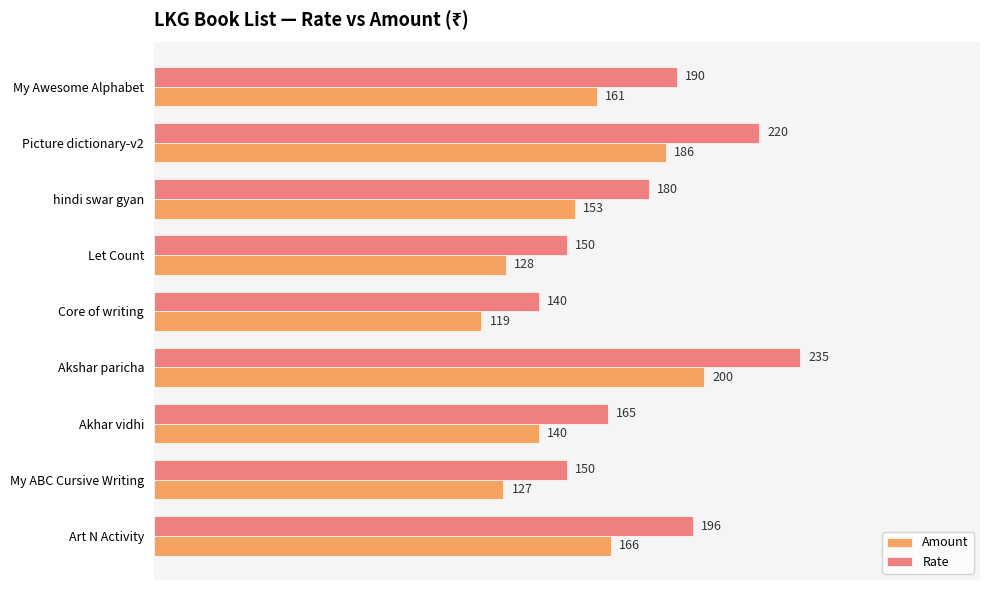

Rank the categories by Amount value from lowest to highest.

Core of writing, My ABC Cursive Writing, Let Count, Akhar vidhi, hindi swar gyan, My Awesome Alphabet, Art N Activity, Picture dictionary-v2, Akshar paricha